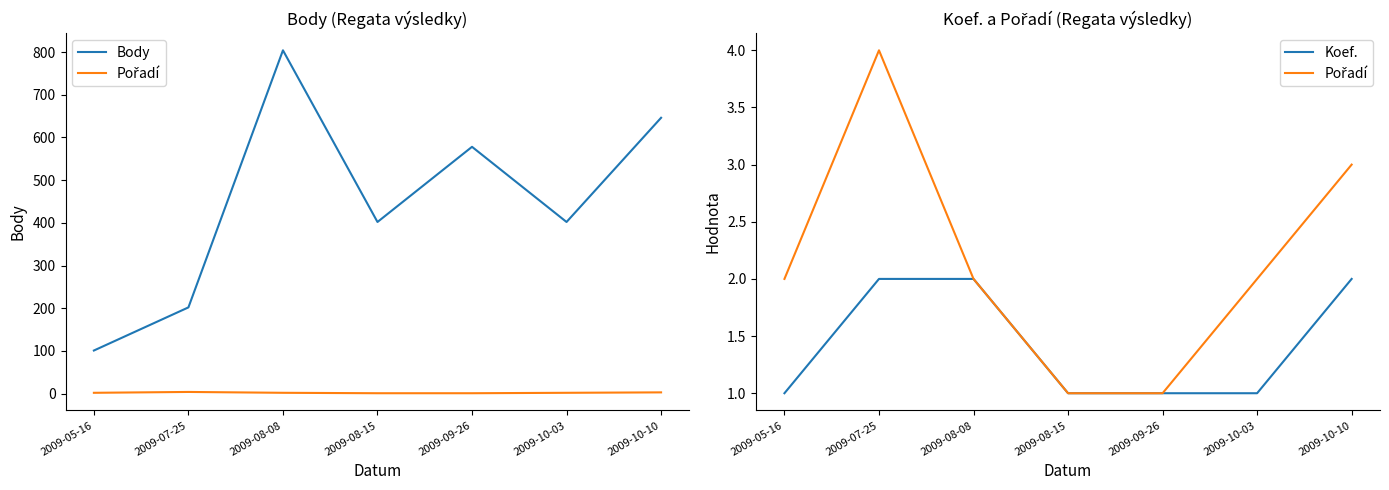

Rank the series at 2009-09-26 from highest to lowest value.

Body, Pořadí, Koef.